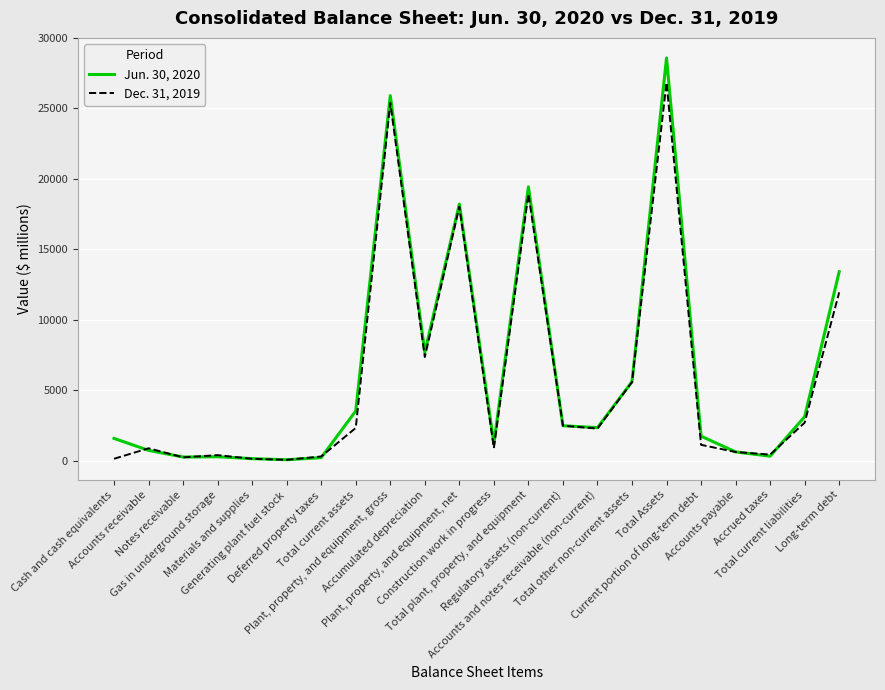

Rank the series by their average value, from highest to lowest.

Jun. 30, 2020, Dec. 31, 2019